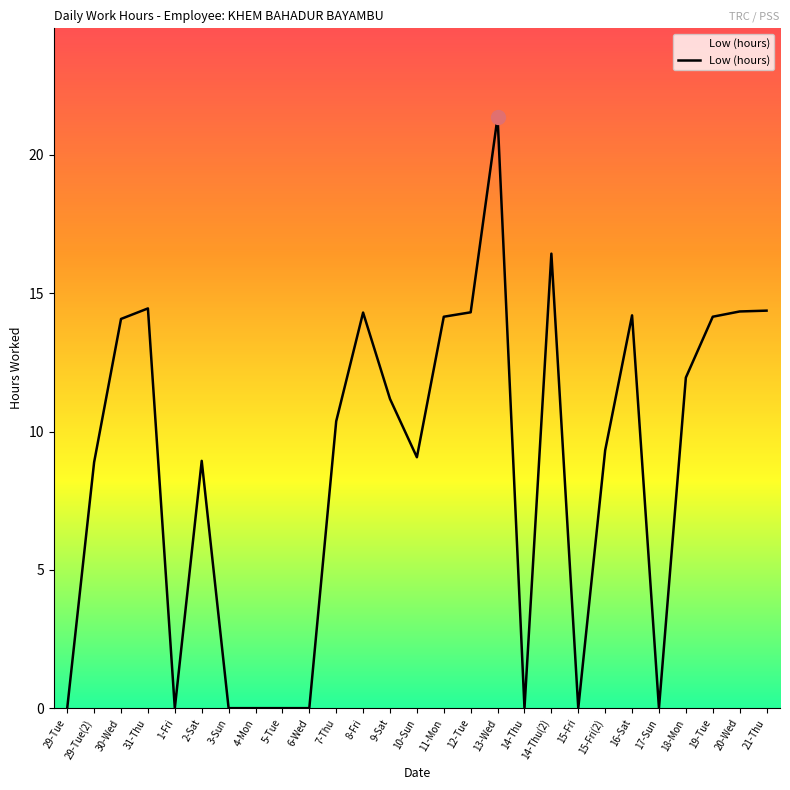

What is the greatest value displayed?

21.4